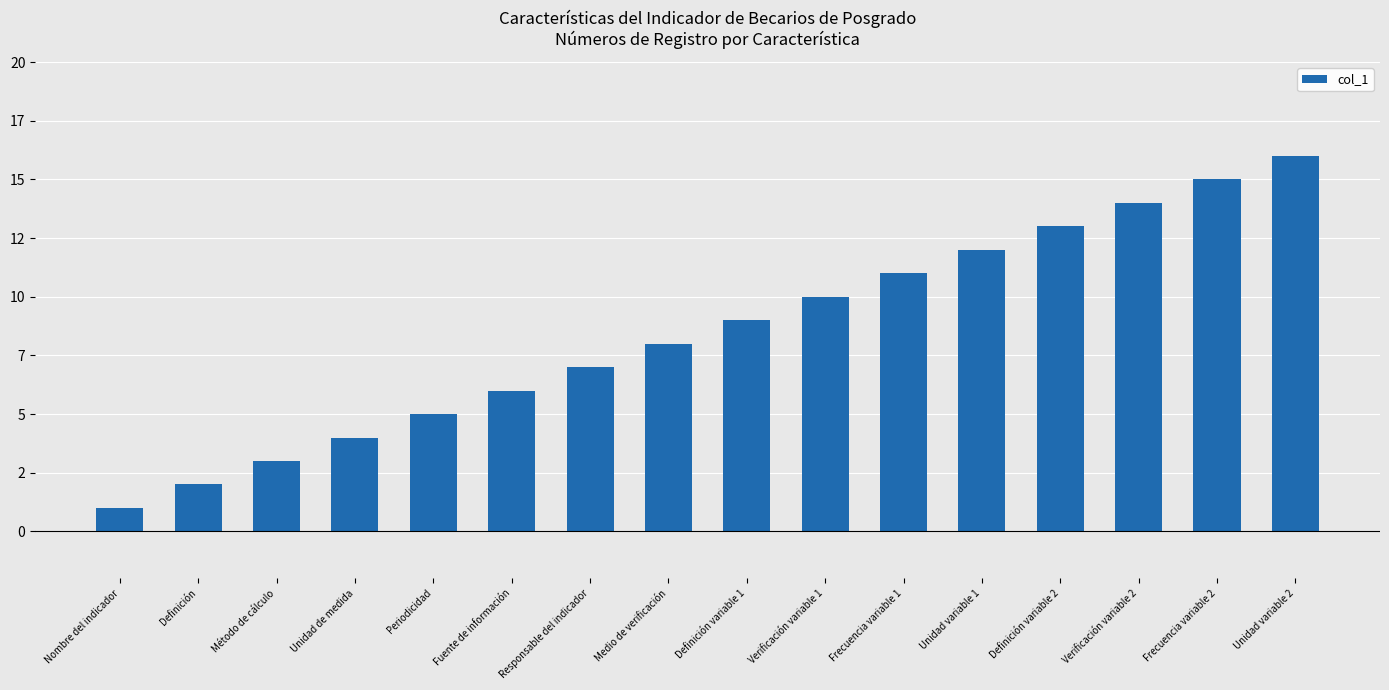

Which label corresponds to the smallest value in the chart?

Nombre del indicador